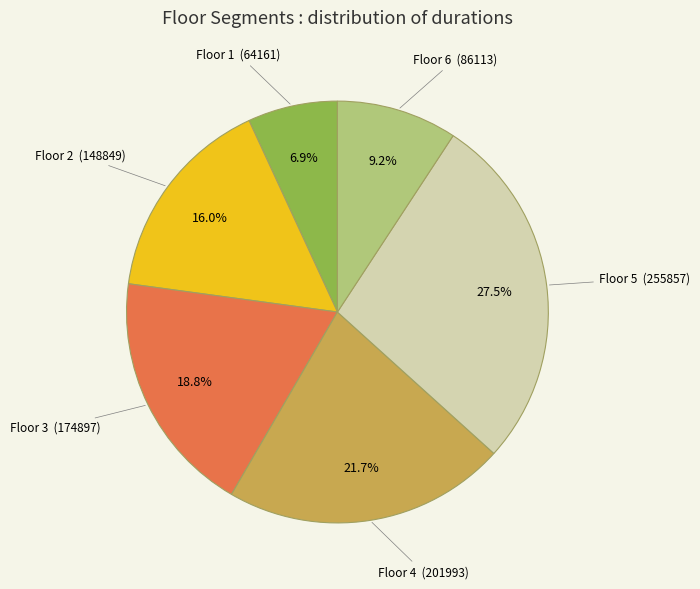

Does any single category account for the majority?

No